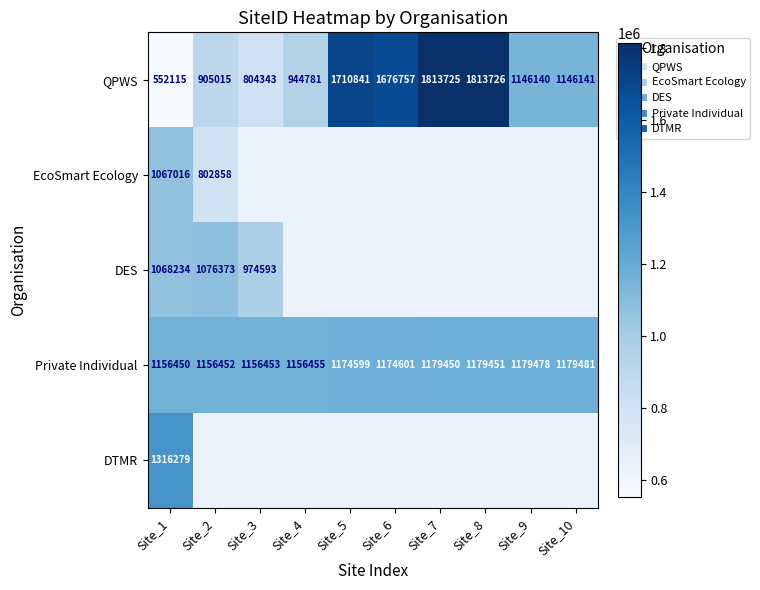

Which series changed the most between Site_3 and Site_9?

QPWS